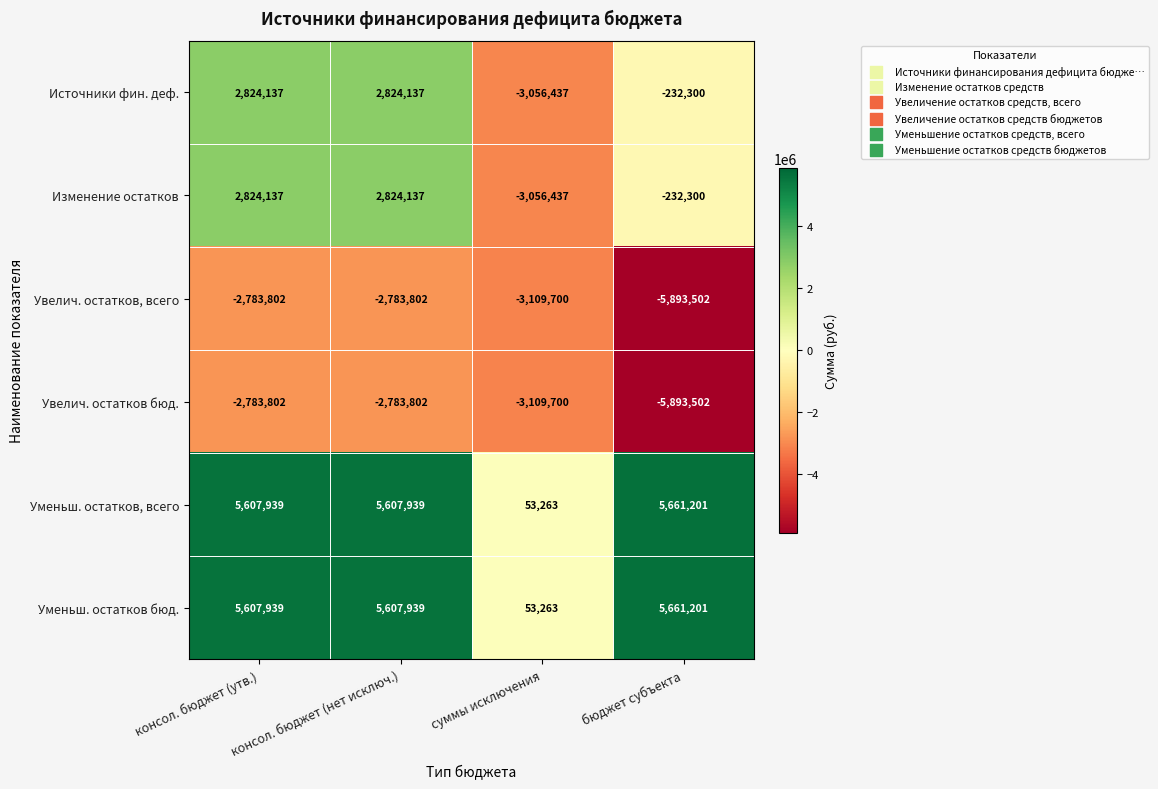

What is the spread (max minus min) of values at суммы исключения?

3162963